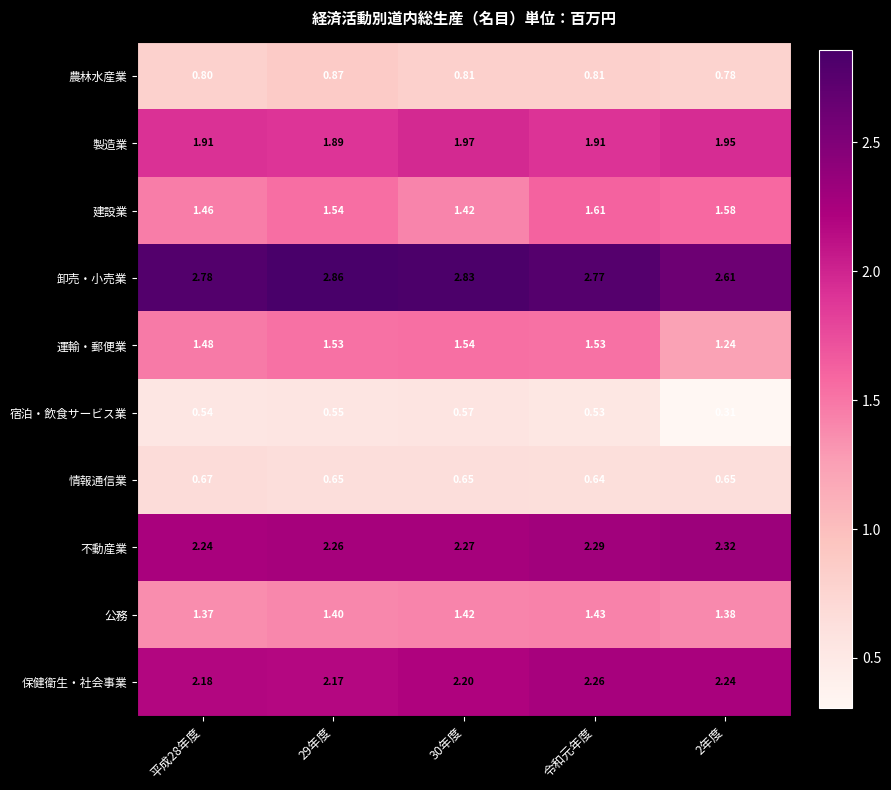

At which category is the sum across all series the highest?

令和元年度